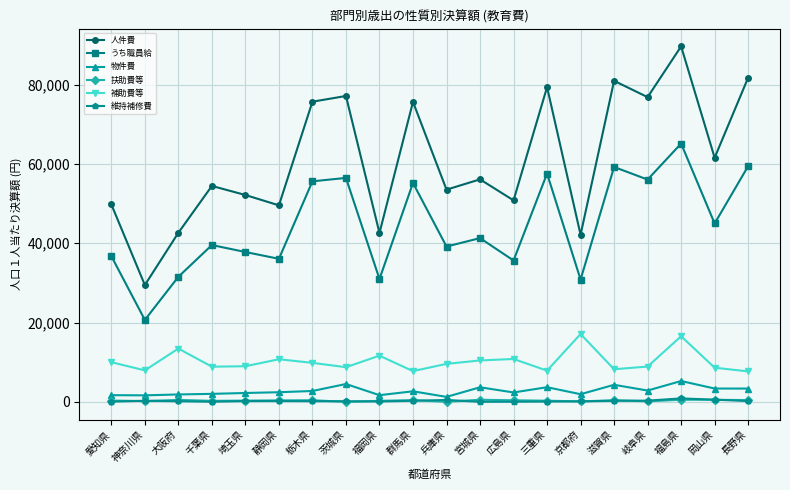

The 補助費等 series shows 13949 at 宮城県. True or false?

False